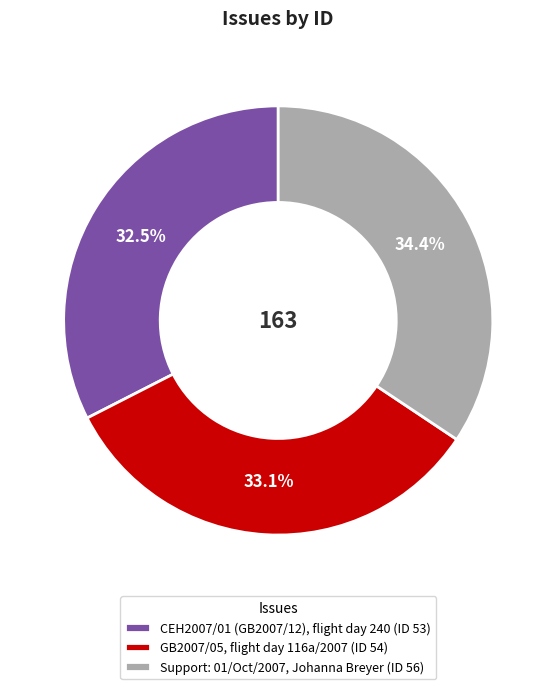

Approximately how many times larger is the value at Support: 01/Oct/2007, Johanna Breyer compared to CEH2007/01 (GB2007/12), flight day 240?

1.1